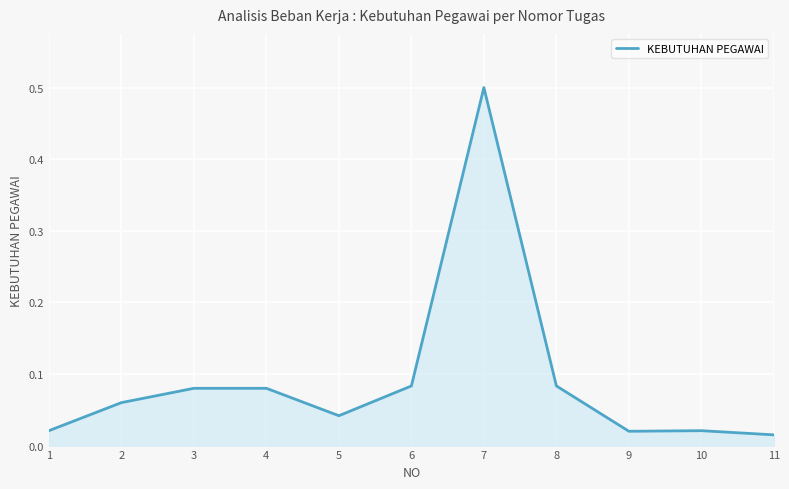

What is the sum of all values?

1.0